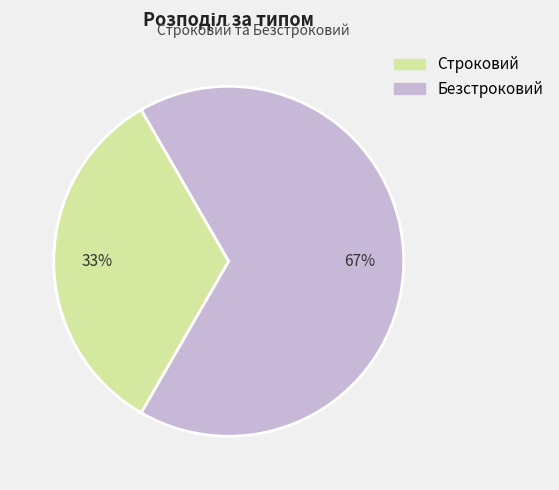

Combined, do Безстроковий and Строковий account for over 50%?

Yes